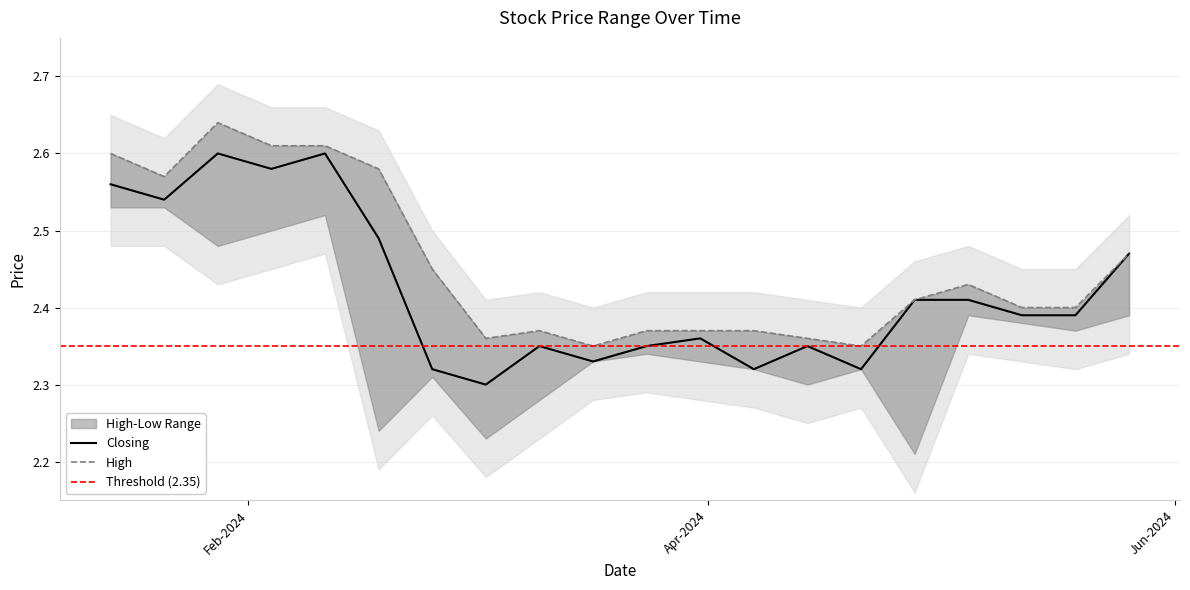

Which series has the largest range (max minus min)?

Low